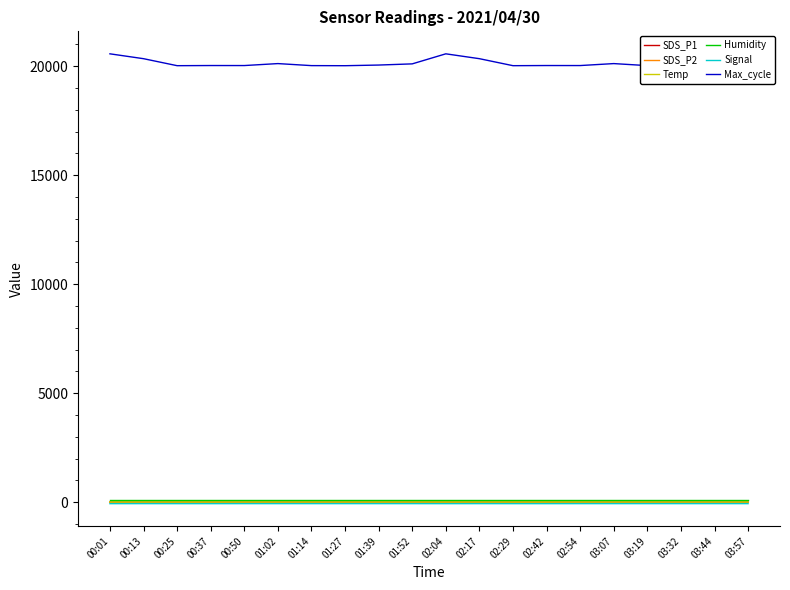

What is the total value across all series at 00:50?

20078.0